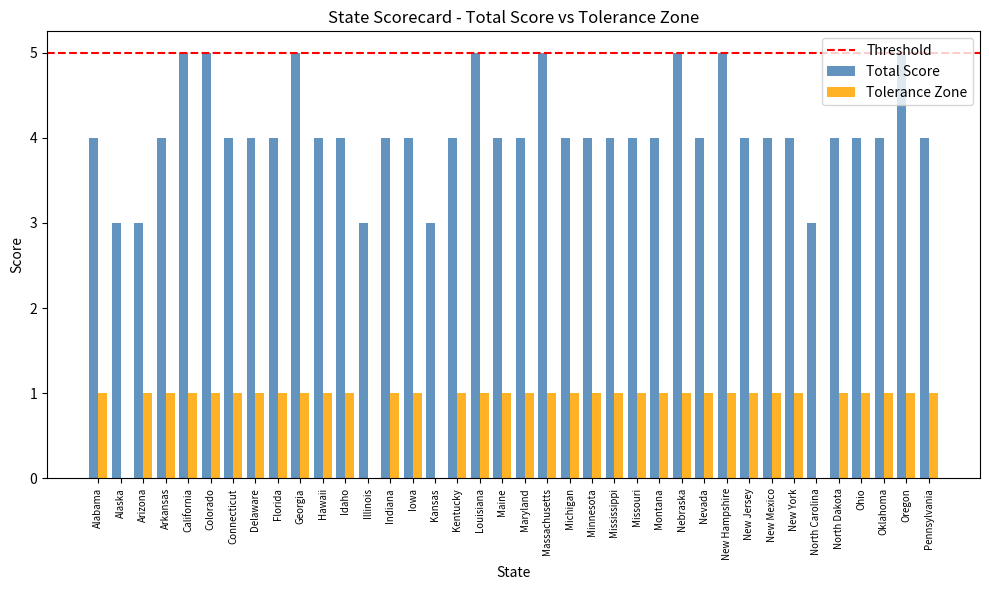

What is the sum of all Tolerance Zone values?

34